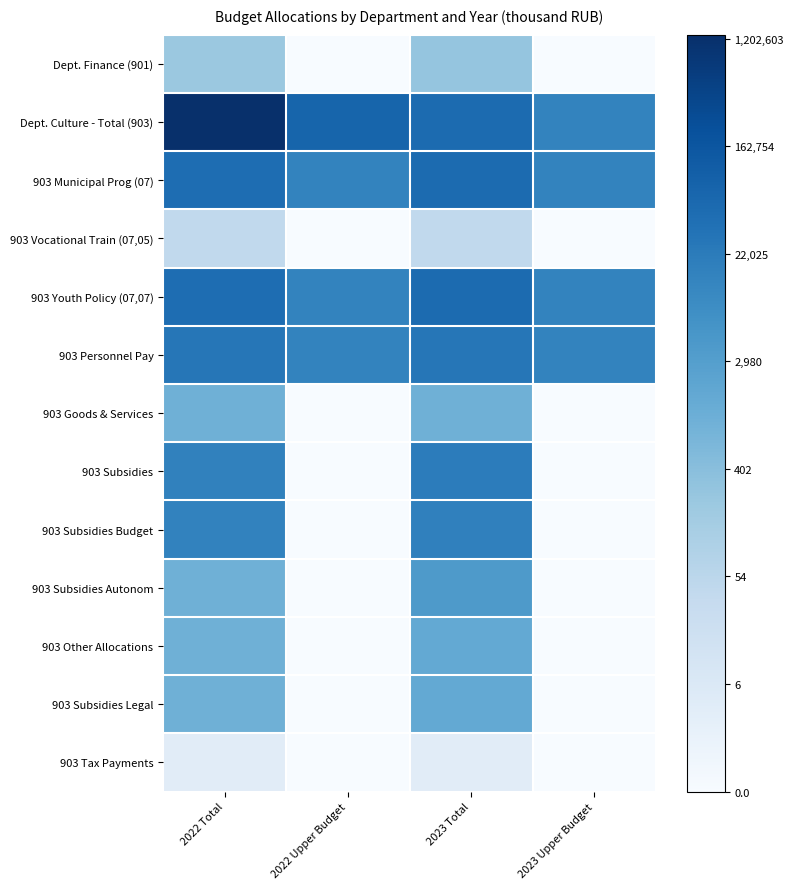

Which category has the highest value across all series?

2022 Total